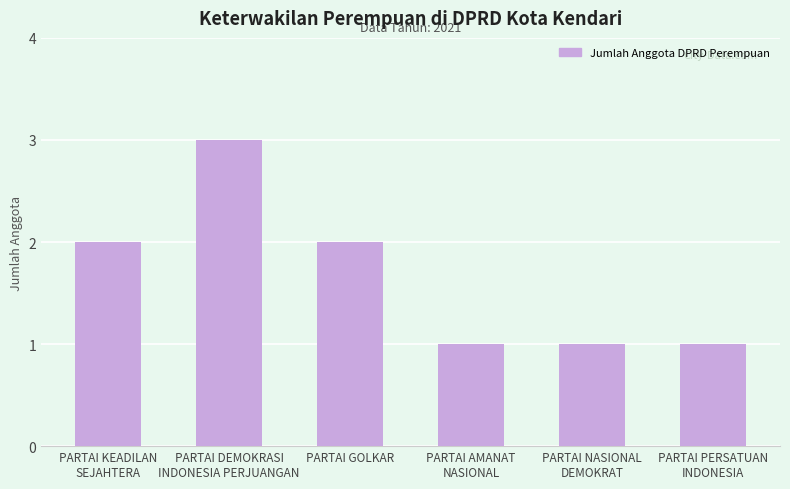

Reading left to right, transcribe all the data shown in this chart.

PARTAI KEADILAN
SEJAHTERA=2	PARTAI DEMOKRASI
INDONESIA PERJUANGAN=3	PARTAI GOLKAR=2	PARTAI AMANAT
NASIONAL=1	PARTAI NASIONAL
DEMOKRAT=1	PARTAI PERSATUAN
INDONESIA=1